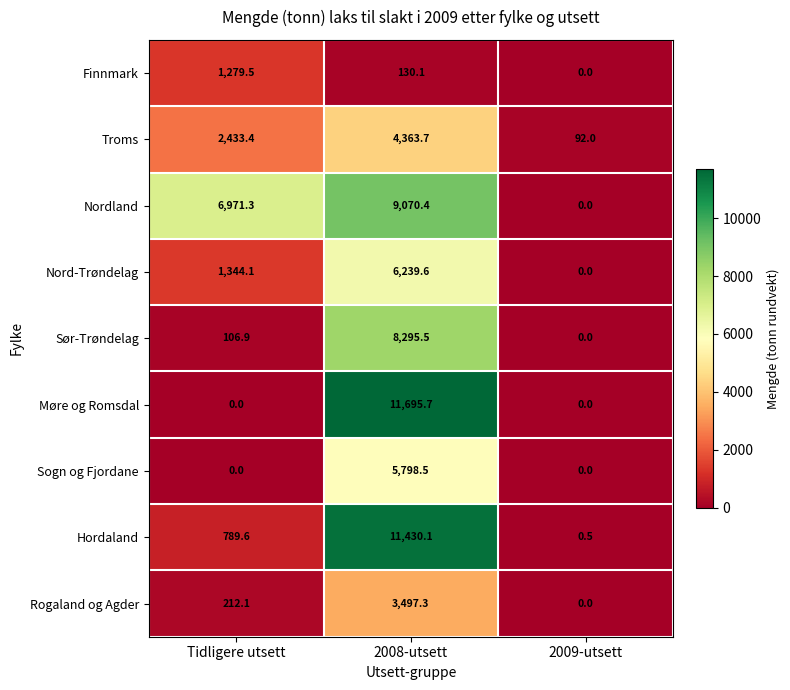

How many distinct data groups are displayed?

9